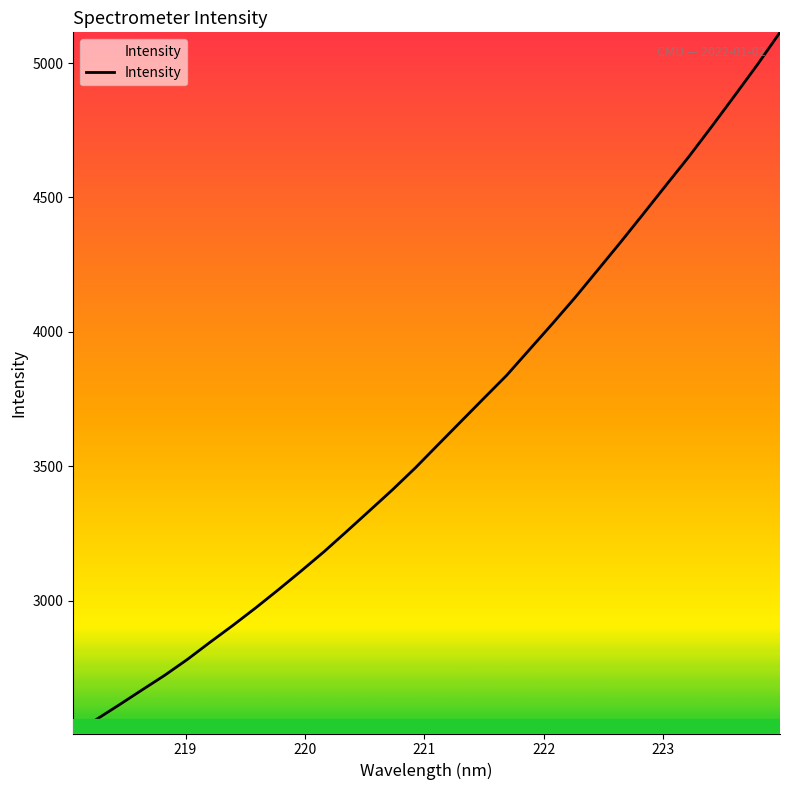

What is the difference between the maximum and minimum values?

2607.2